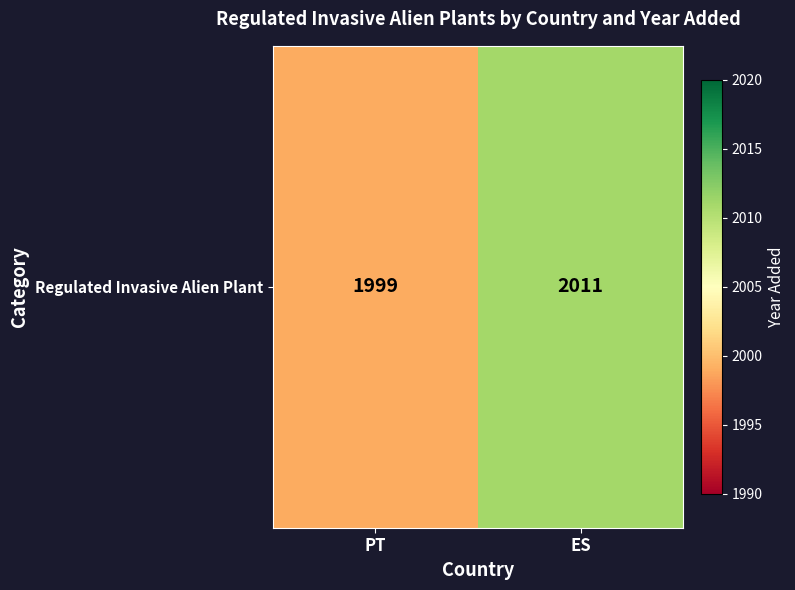

Reading left to right, list all the values displayed in this chart.

PT=1999	ES=2011